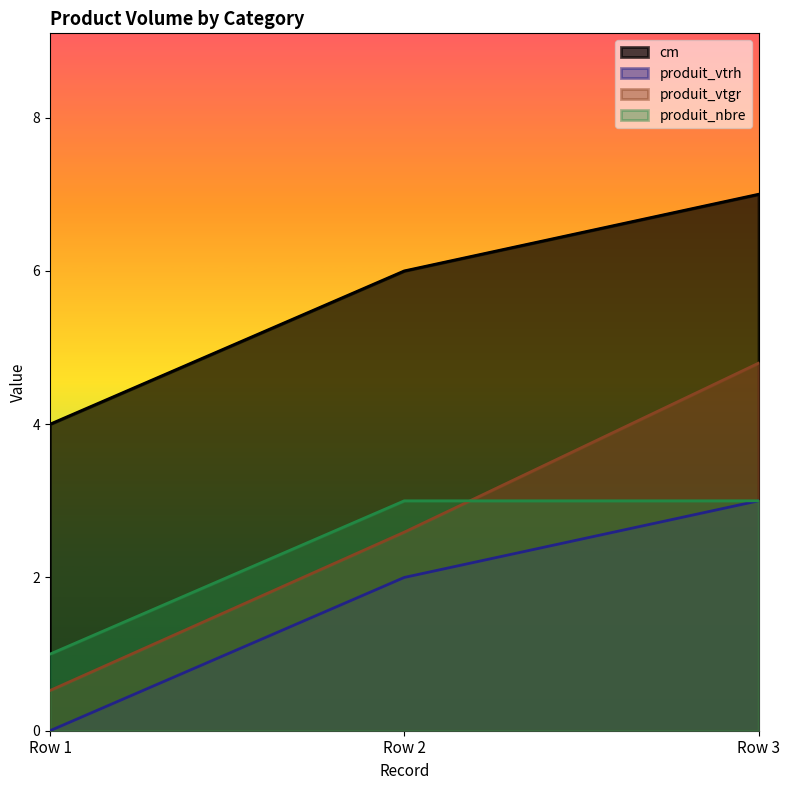

Rank the categories by produit_nbre value from lowest to highest.

Row 1, Row 2, Row 3